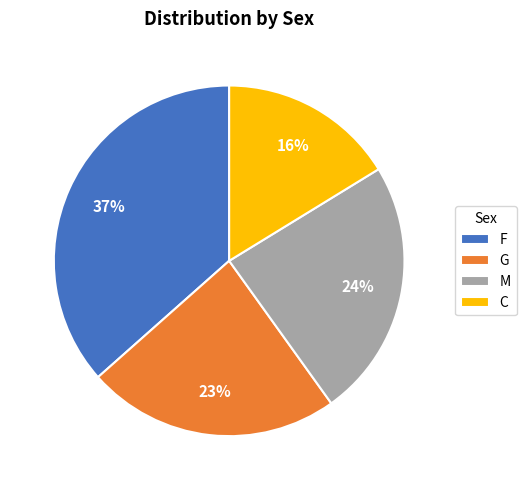

Combined, do G and F account for over 50%?

Yes